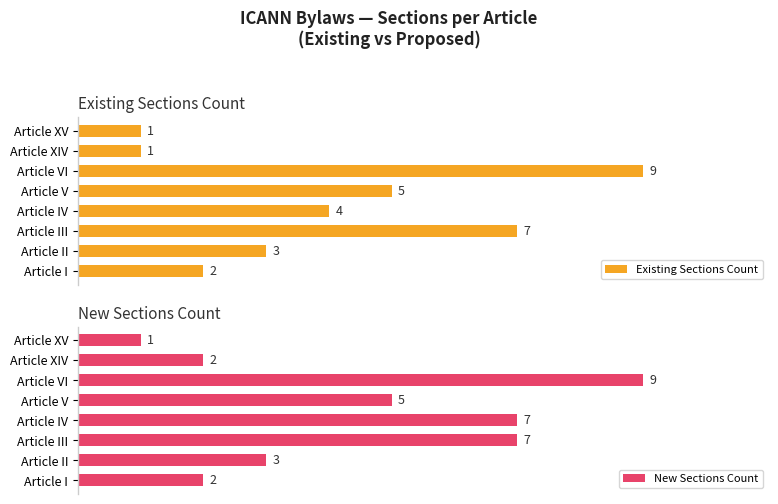

How many categories are shown in the chart?

8